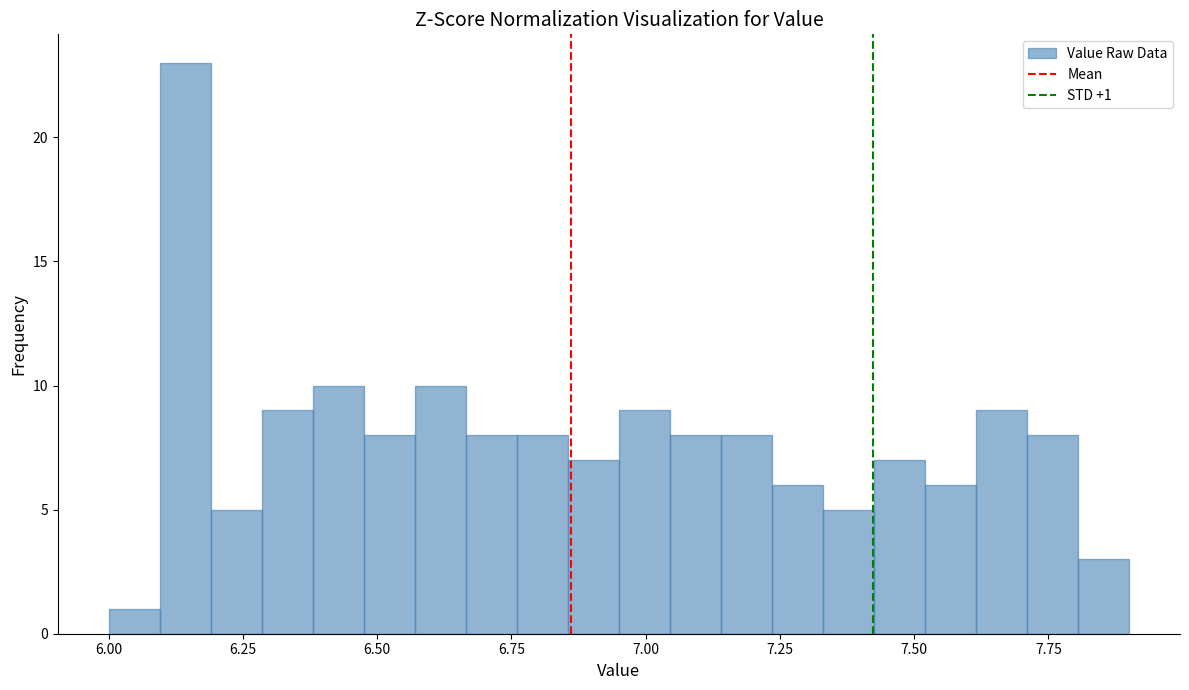

Around what value on the x-axis is the tallest bar? Give the approximate position of its centre, as read against the axis.

6.15